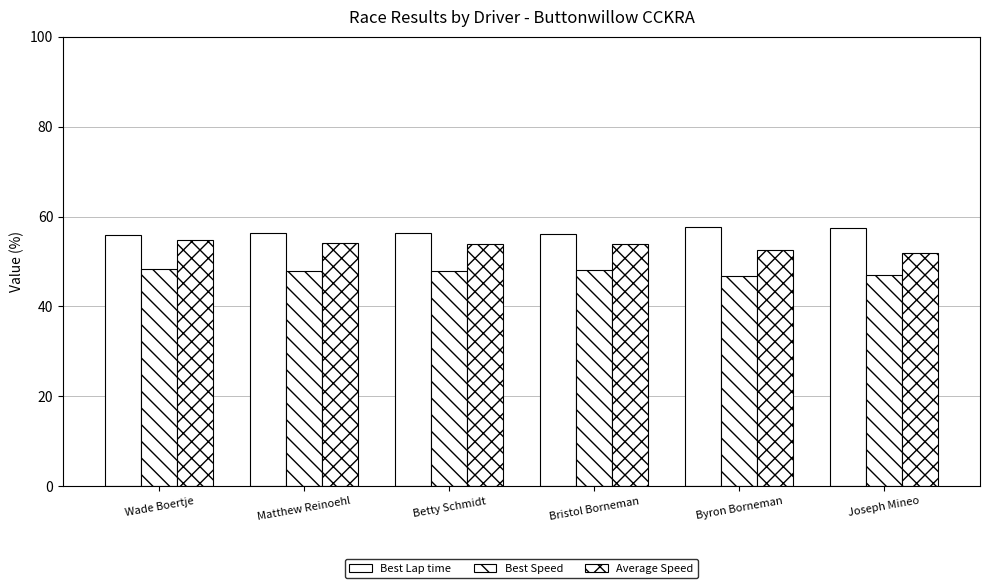

How many bars are there in total?

18